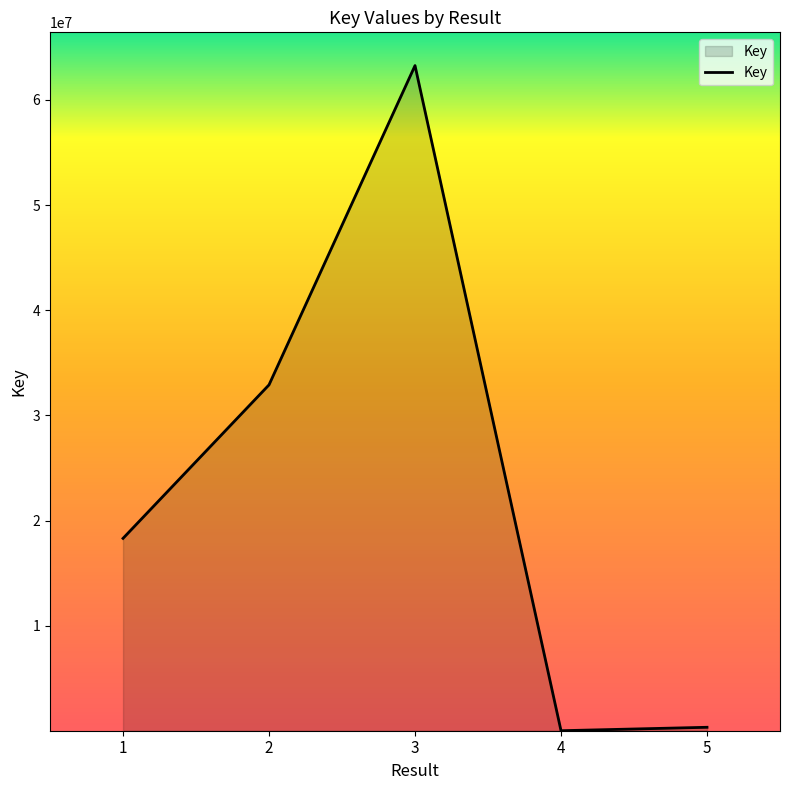

How many lines are shown in the chart?

1